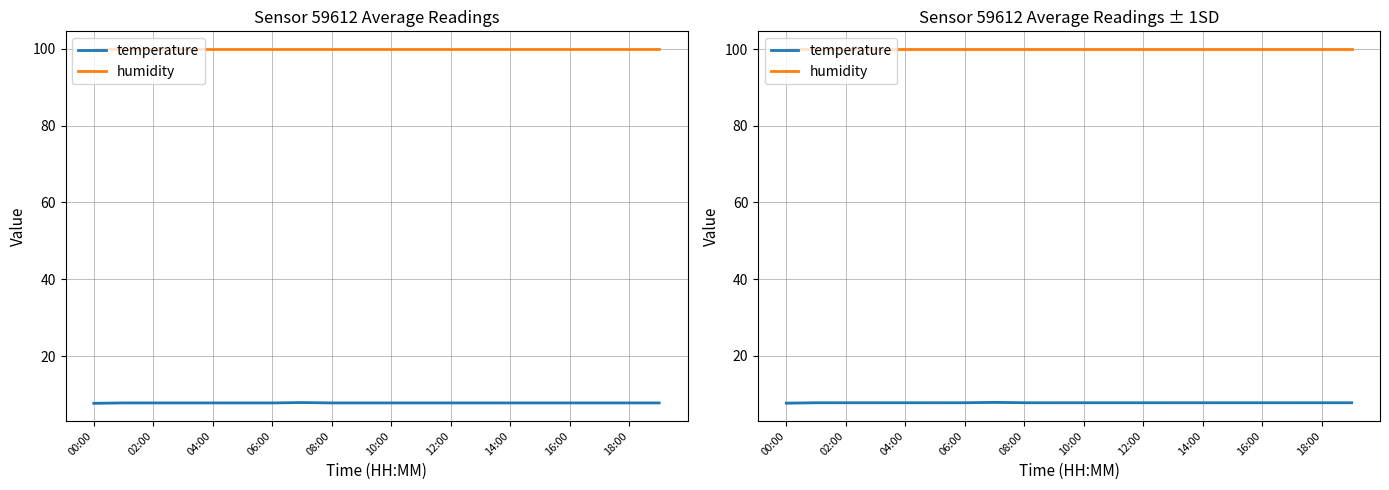

How many data points does each series have?

20